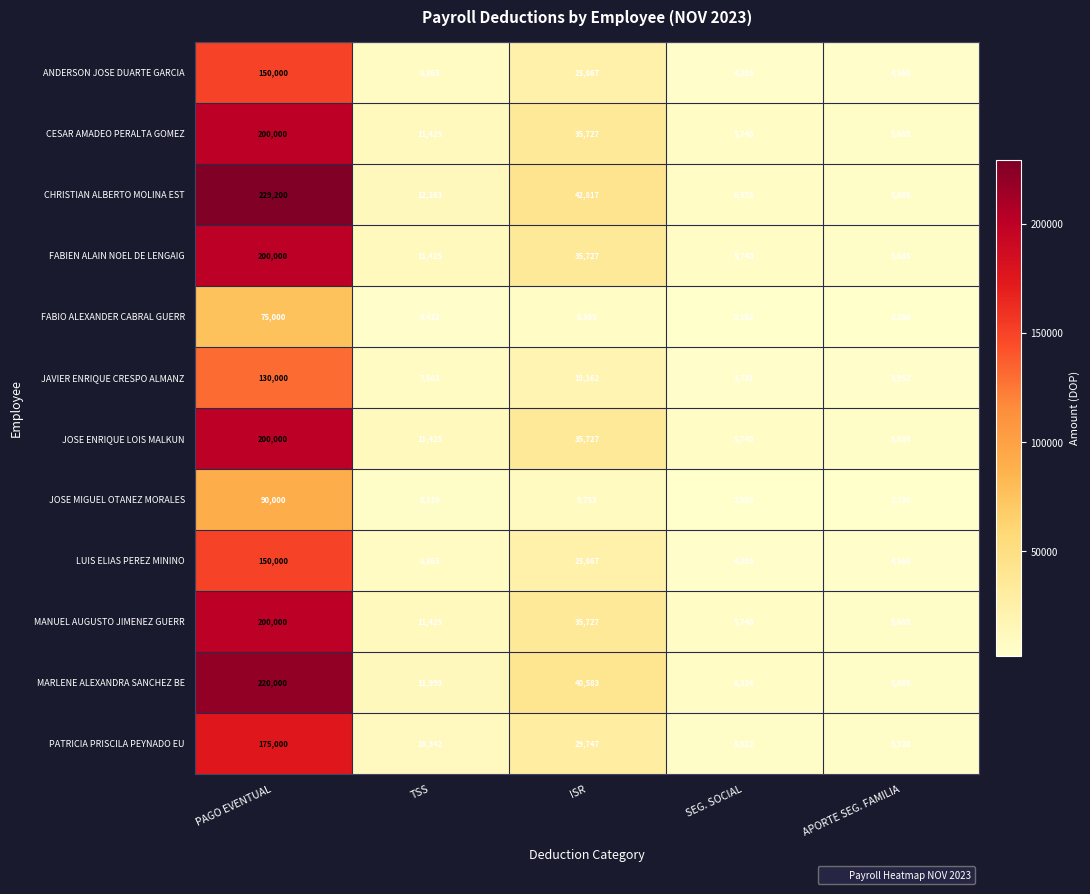

Which series has the largest total across all categories?

CHRISTIAN ALBERTO MOLINA EST